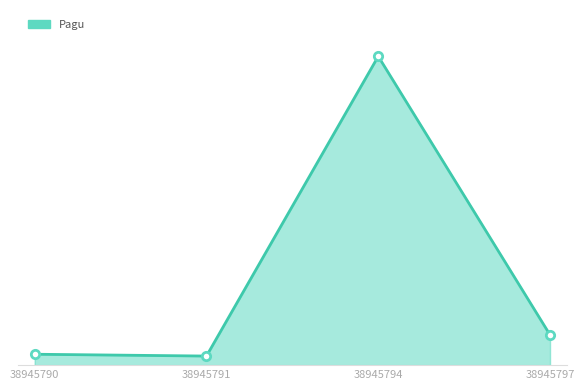

Where is the first local minimum?

38945791